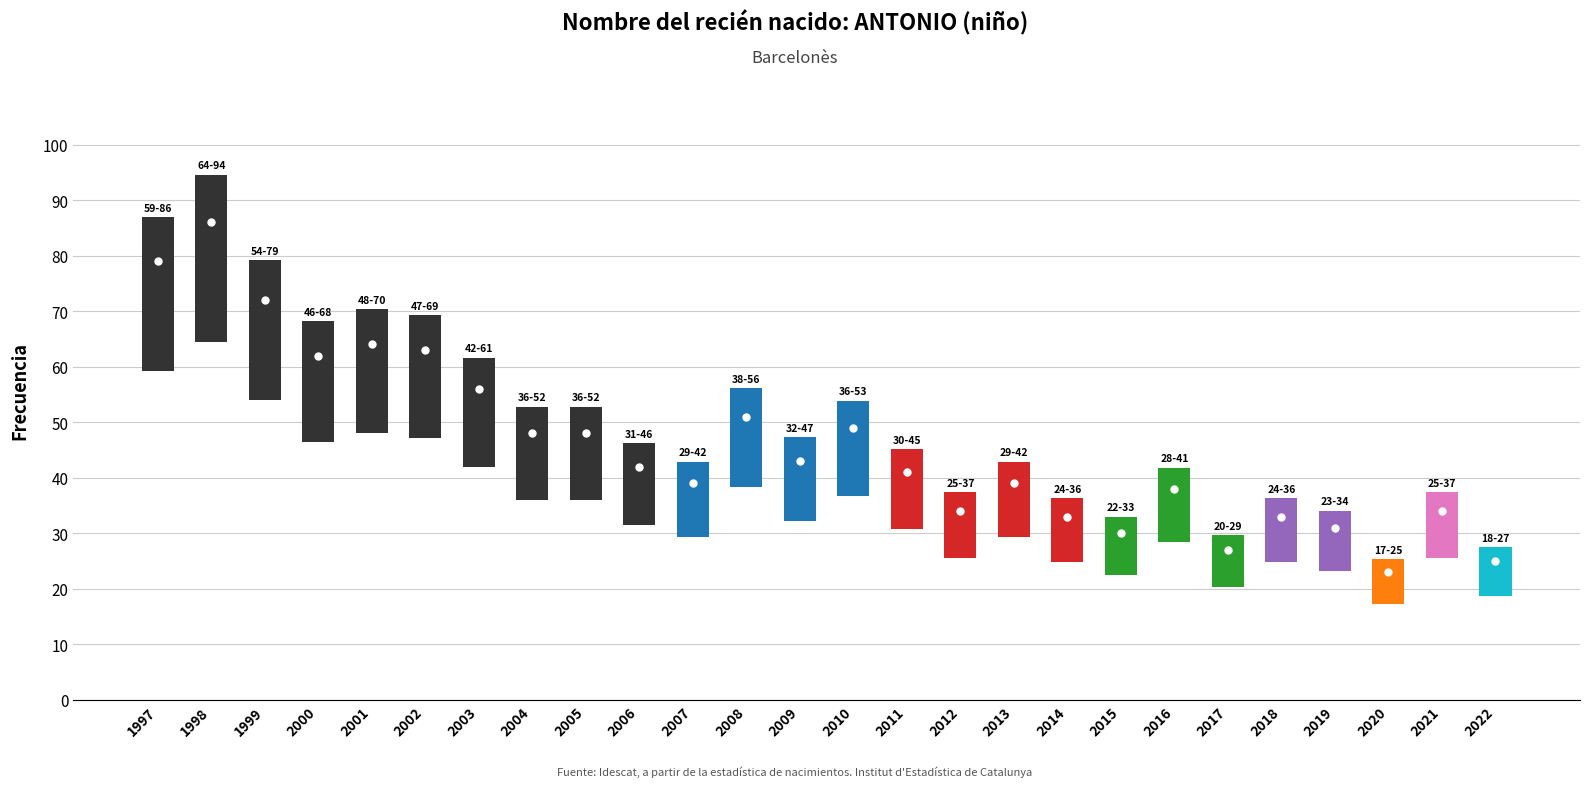

What is the value of the 24th bar from the left?

23